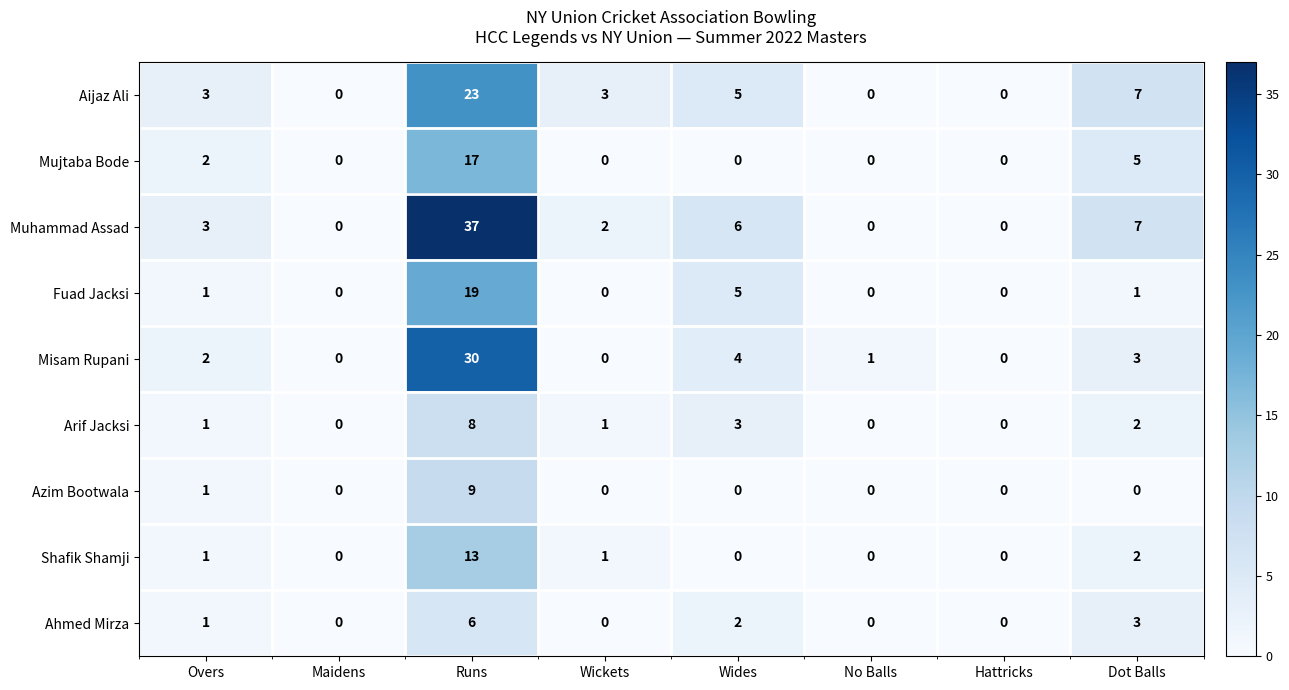

What is the sum of the Aijaz Ali values at Maidens and Overs?

3